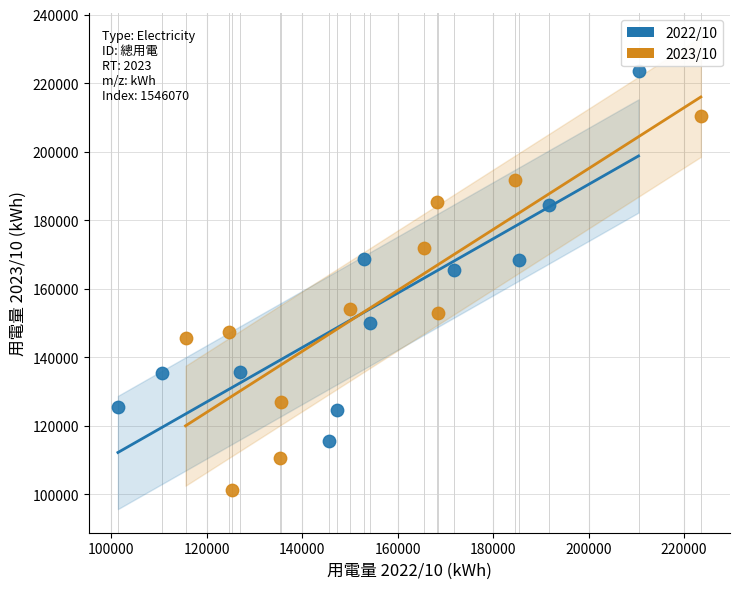

Which series contains the lowest Y value?

2023/10